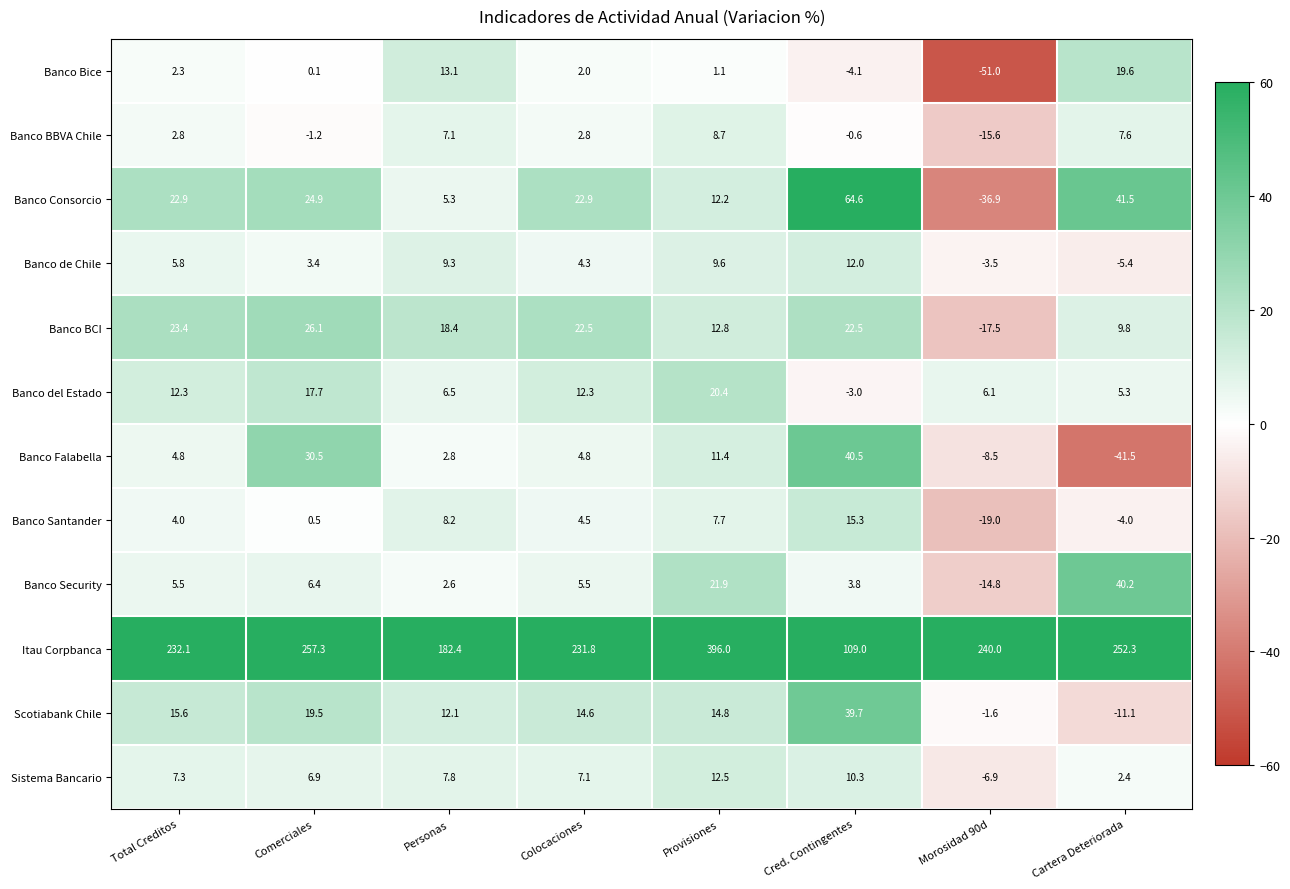

How many categories are shown in the chart?

8